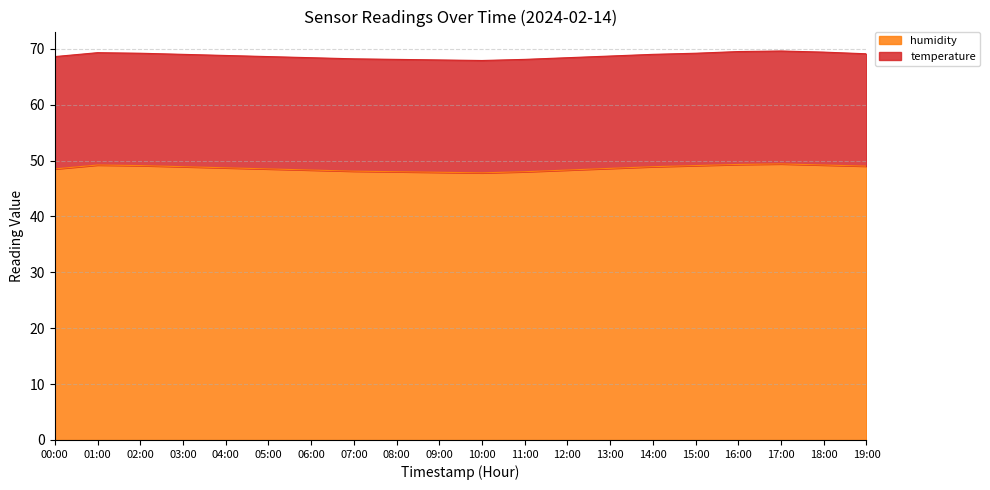

Reading left to right, transcribe all the data shown in this chart.

00:00=48.5	01:00=49.2	02:00=49.1	03:00=48.9	04:00=48.7	05:00=48.5	06:00=48.3	07:00=48.1	08:00=48.0	09:00=47.9	10:00=47.8	11:00=48.0	12:00=48.3	13:00=48.6	14:00=48.9	15:00=49.1	16:00=49.3	17:00=49.4	18:00=49.2	19:00=49.0